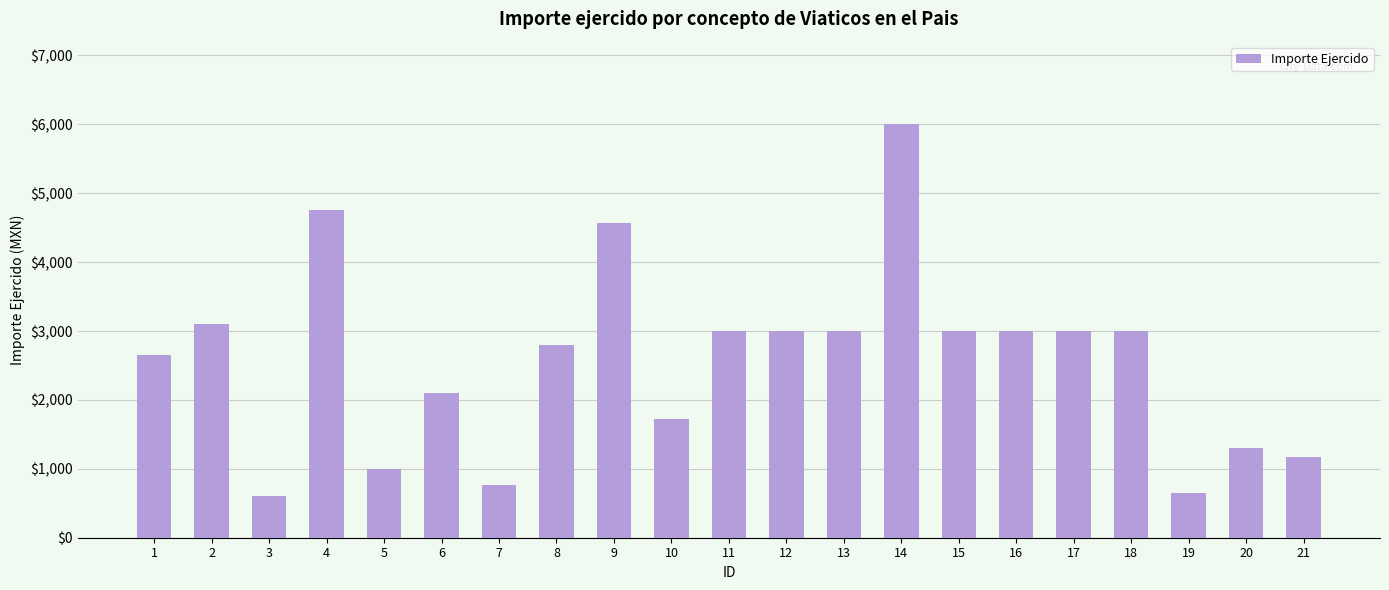

Approximately how many times larger is the value at 1 compared to 21?

2.3